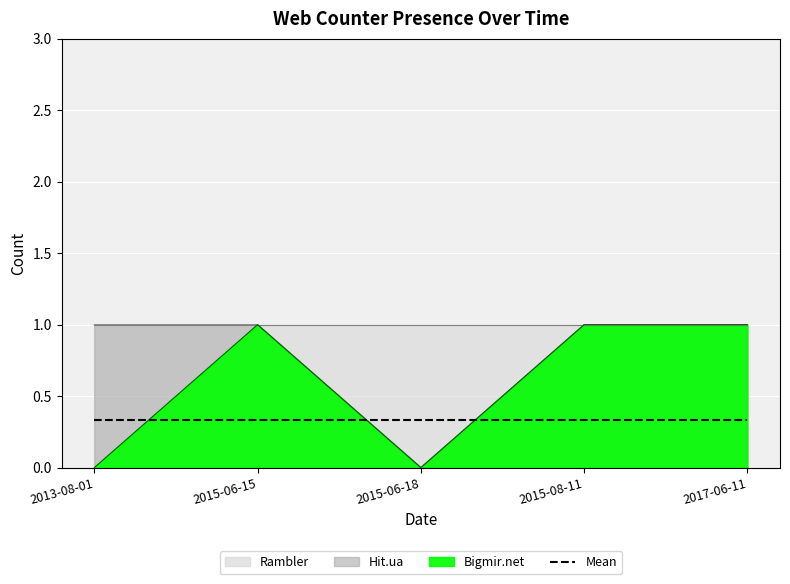

True or false: Rambler has more than 1 interior local peaks.

False